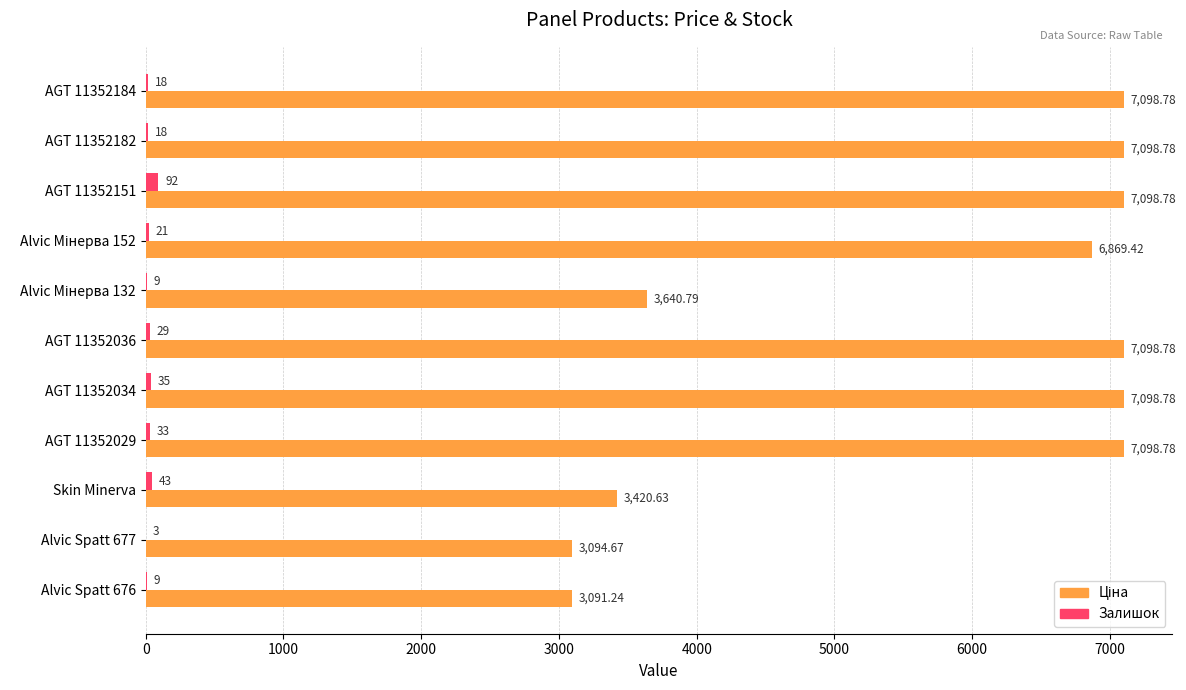

Where is Залишок nearest to the value 47?

Skin Minerva